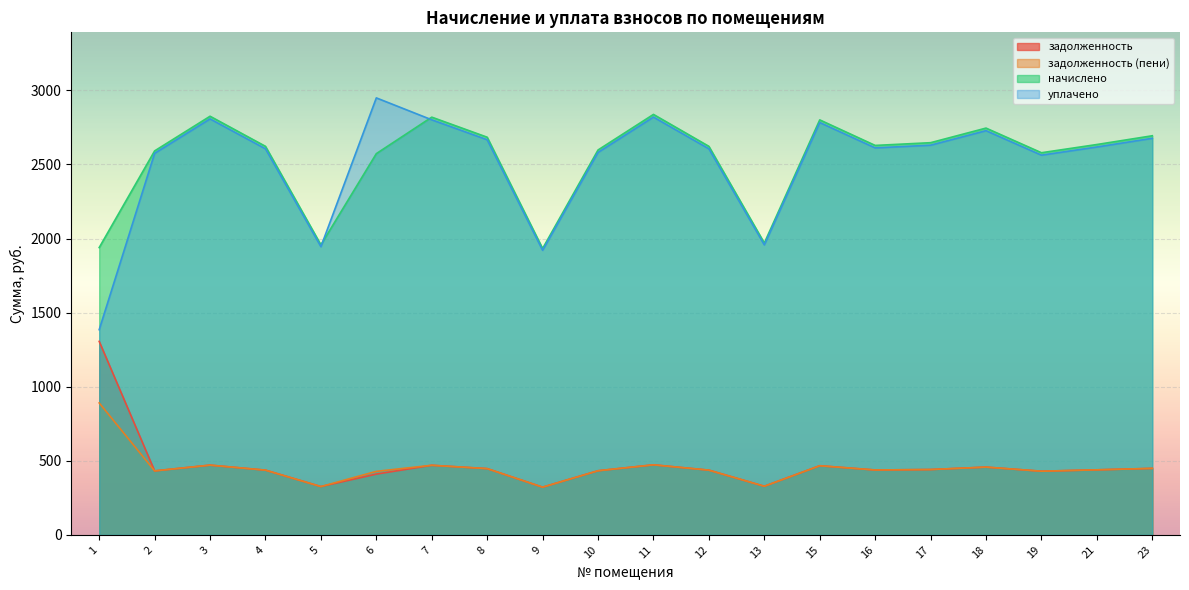

Rank the series at 17 from highest to lowest value.

начислено, уплачено, задолженность, задолженность (пени)